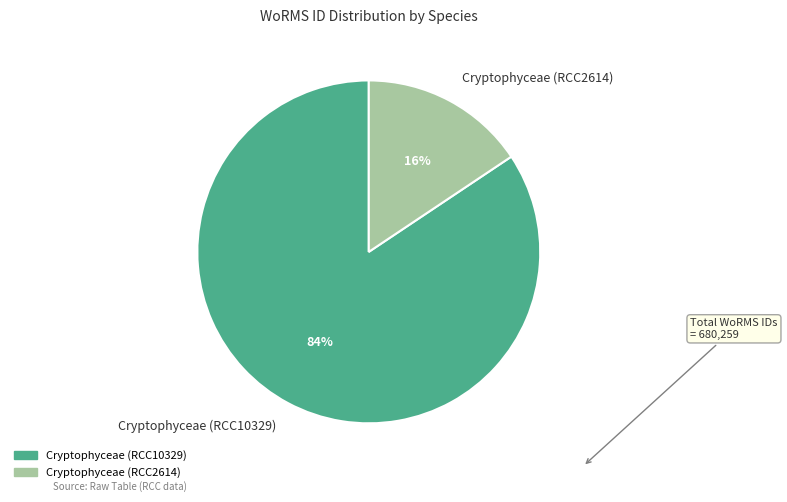

True or false: Cryptophyceae (RCC10329) accounts for 84% of the total.

True